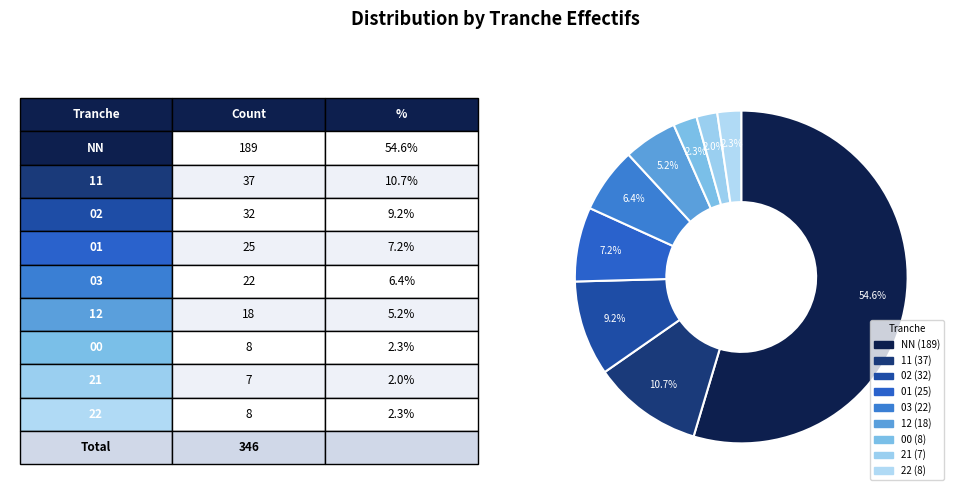

Between 02 and NN, which is larger?

NN